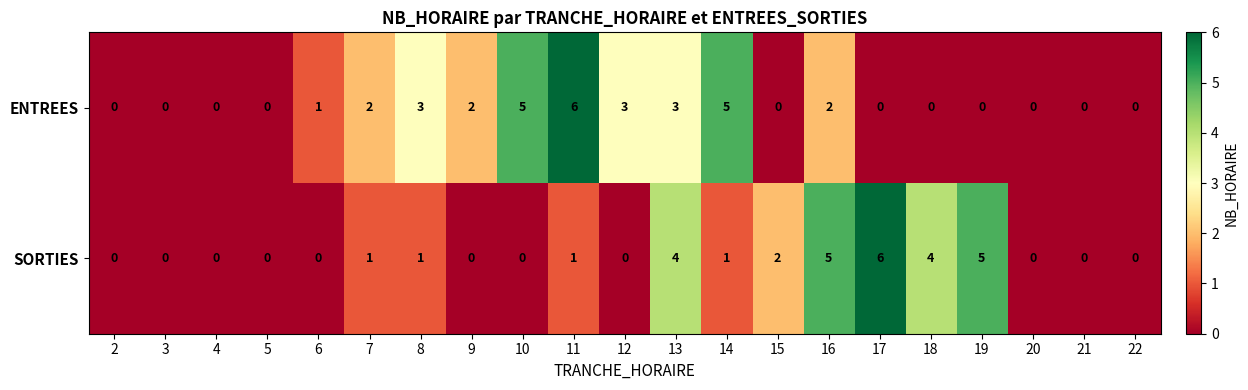

Rank the series by their average value, from highest to lowest.

ENTREES, SORTIES